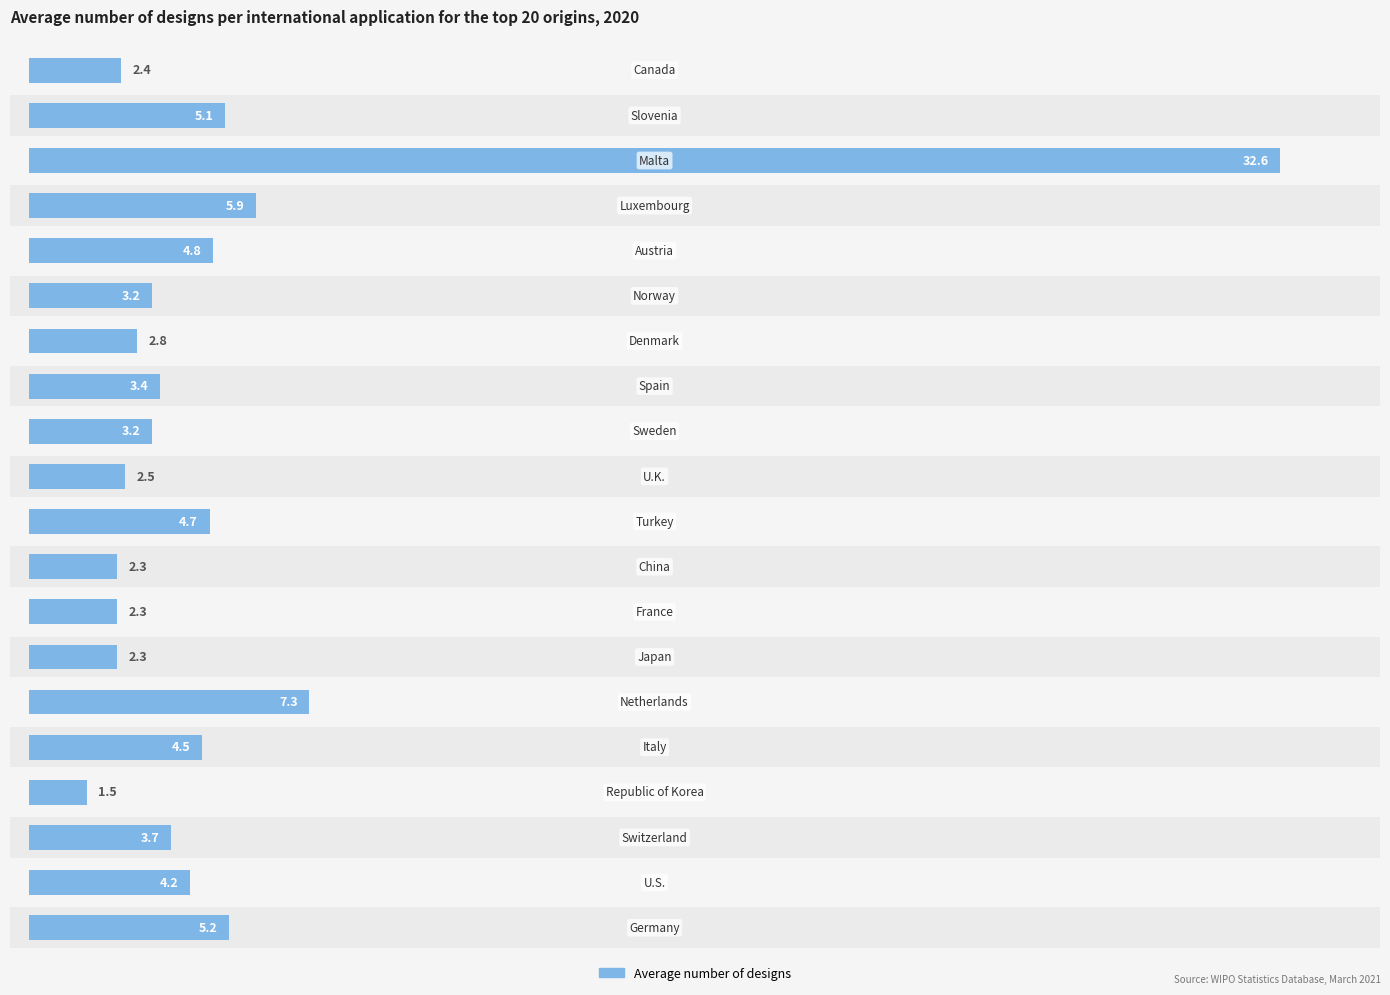

How many data points are above 3?

13